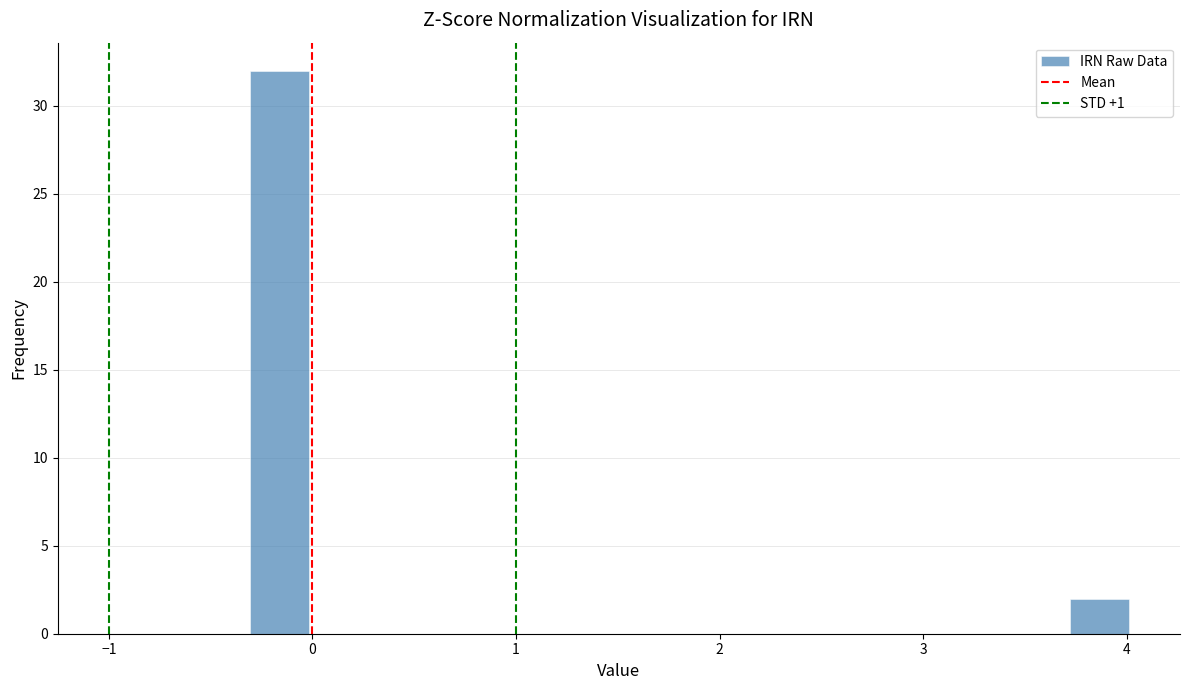

Read against the x-axis, roughly where is the centre of the tallest bar?

-0.2